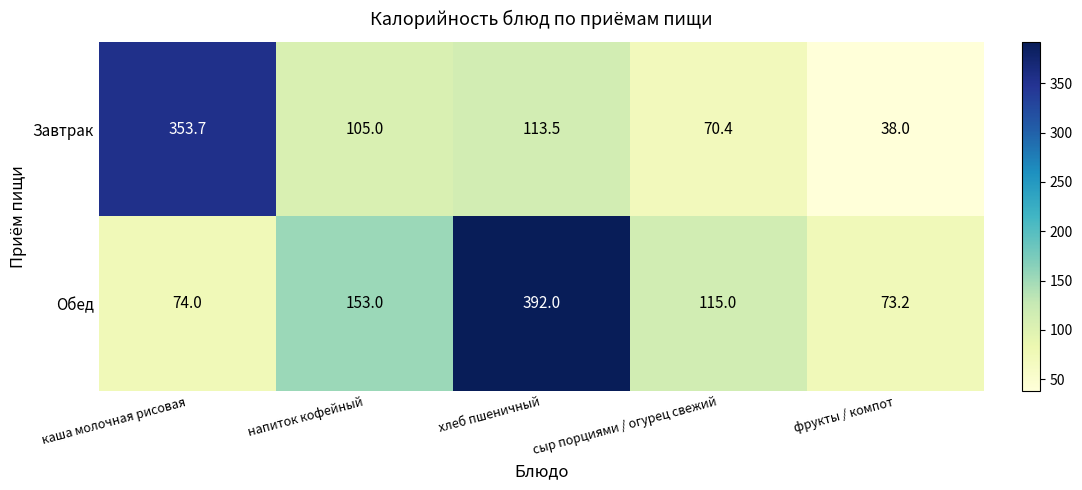

What is the total value across all series at хлеб пшеничный?

505.5